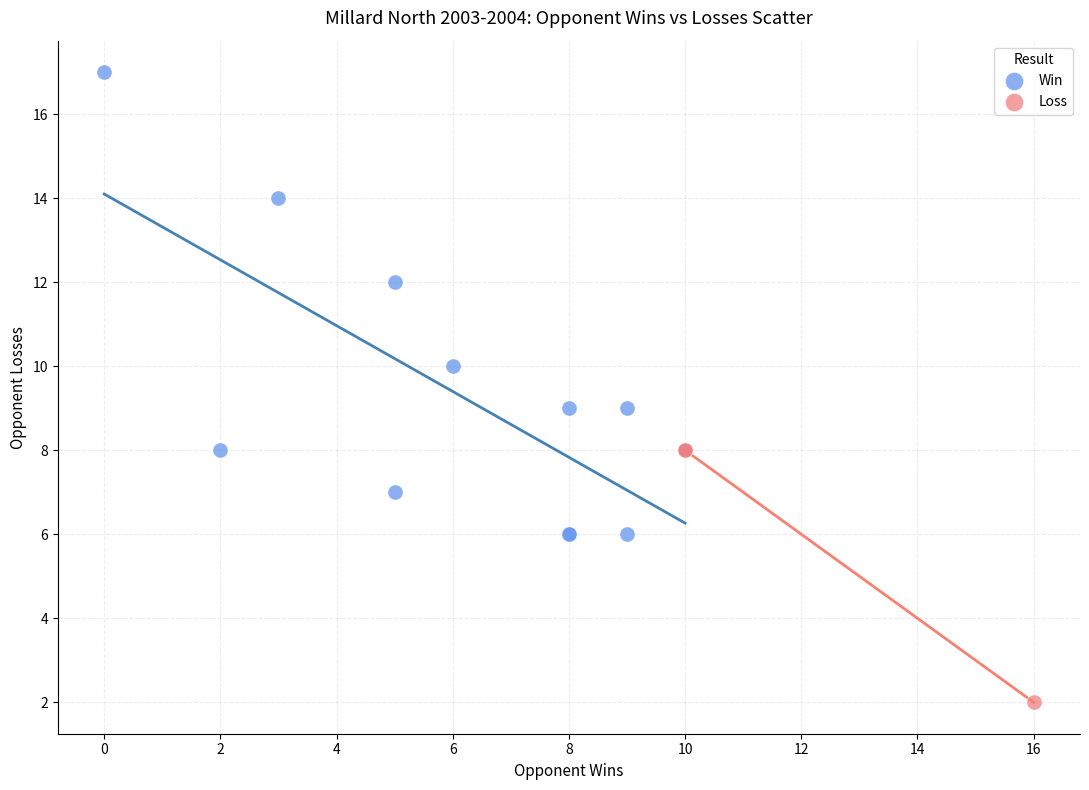

Which series contains the lowest Y value?

Loss